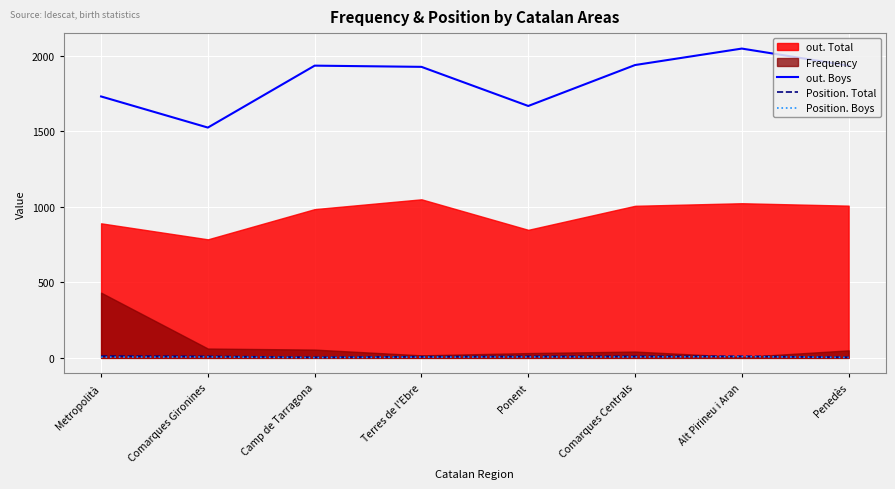

Is the value of Position. Boys at Camp de Tarragona greater than the value of out. Boys at Comarques Gironines?

No